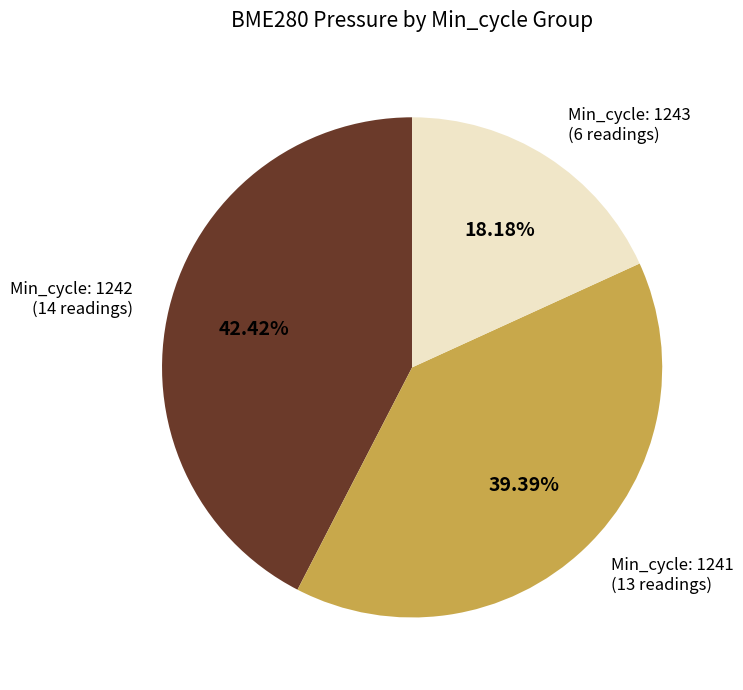

Does any single category account for the majority?

No